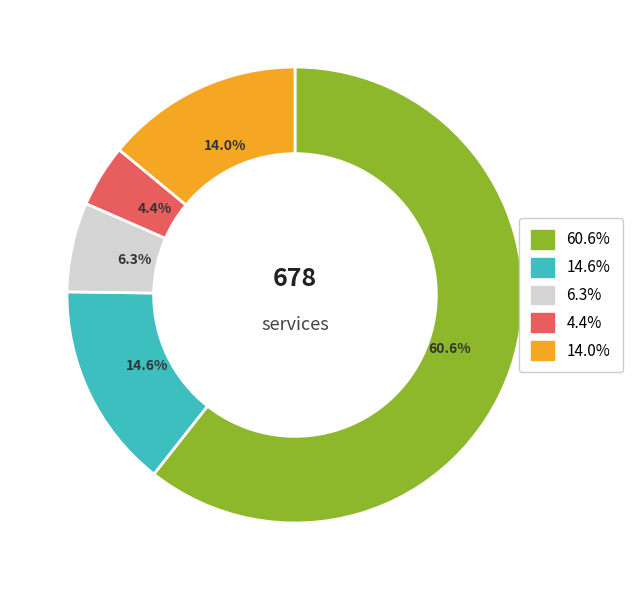

Is there a majority slice in this chart?

Yes